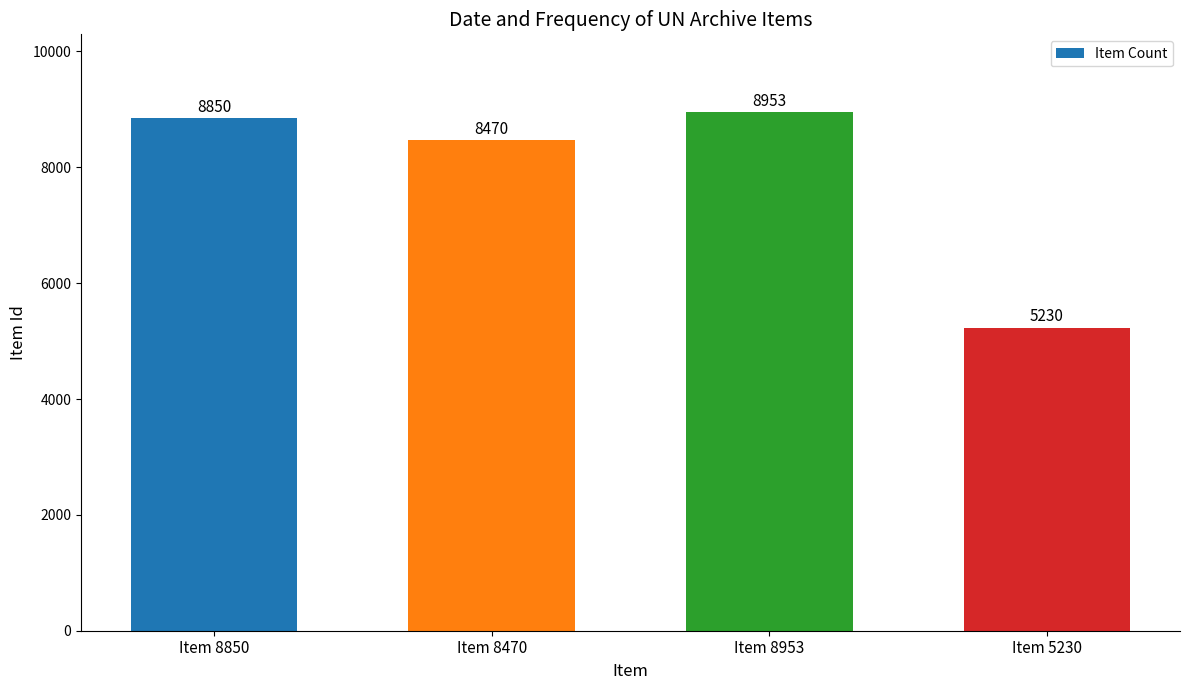

Where is the data nearest to the value 7091?

Item 8470